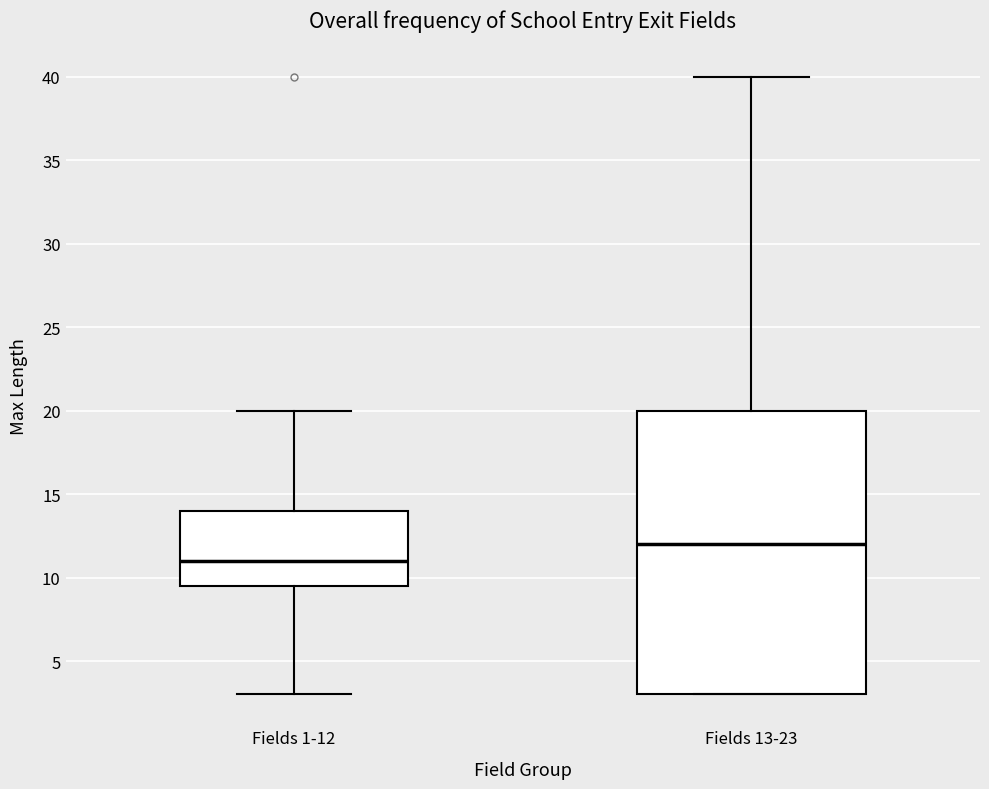

Comparing the boxes themselves (not the whiskers), which one is the tallest?

Fields 13-23